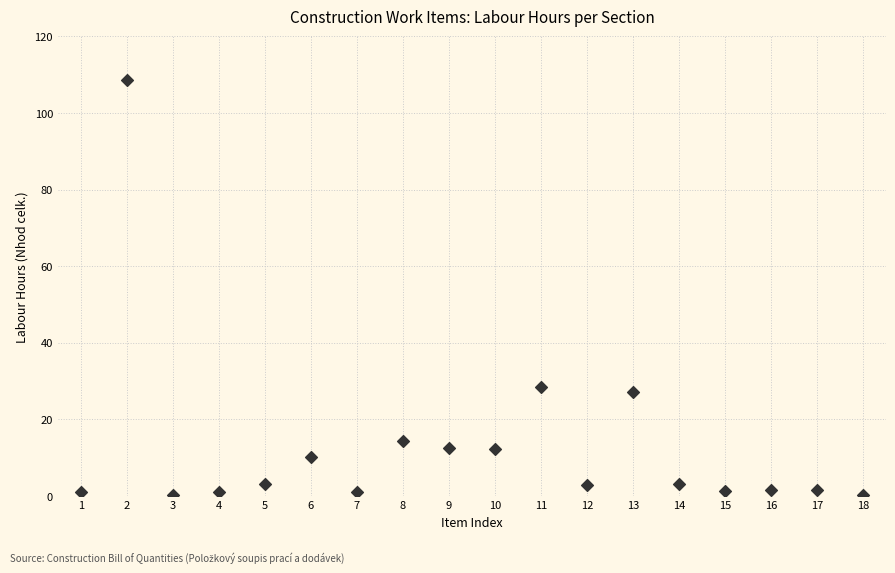

What is the range of Y values (max minus min)?

108.4